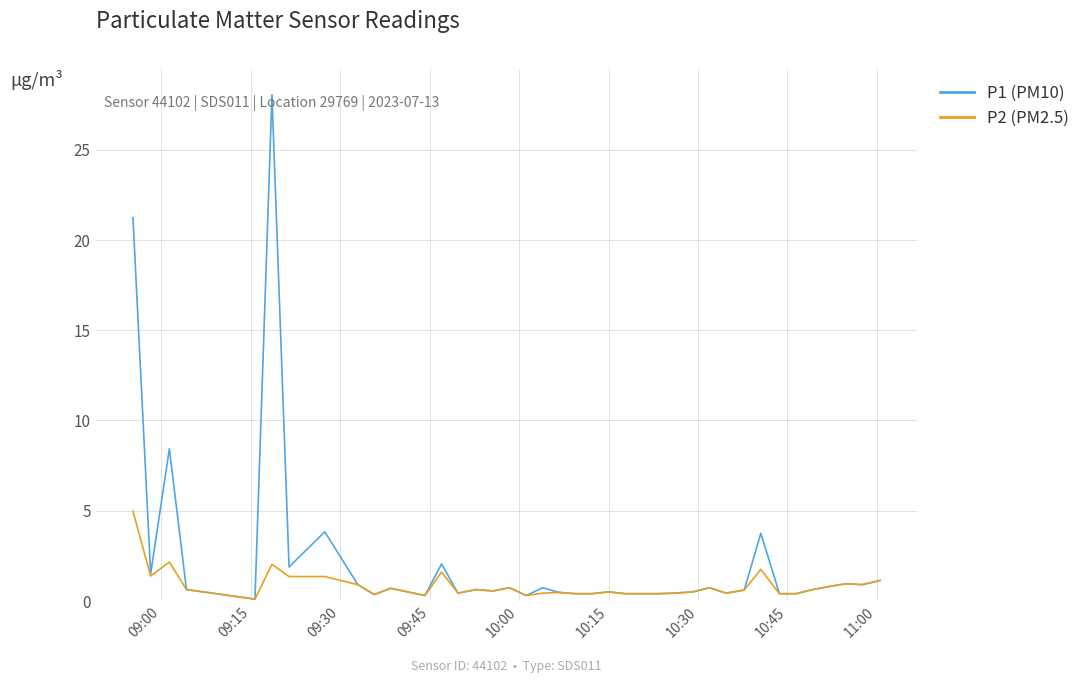

Rank the series by their average value, from highest to lowest.

P1 (PM10), P2 (PM2.5)